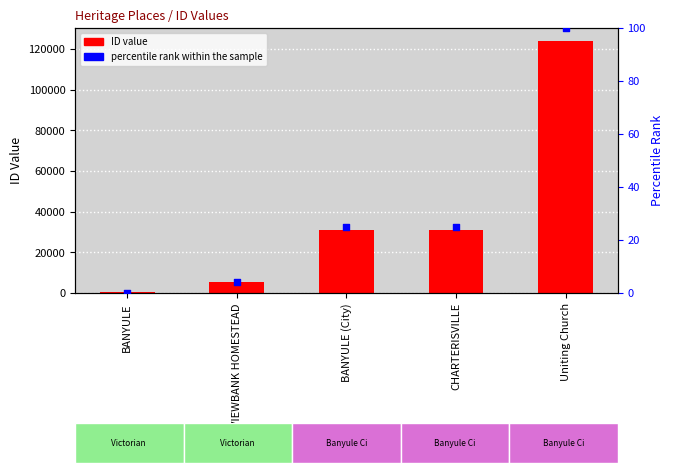

At which category is the sum across all series the highest?

Uniting Church